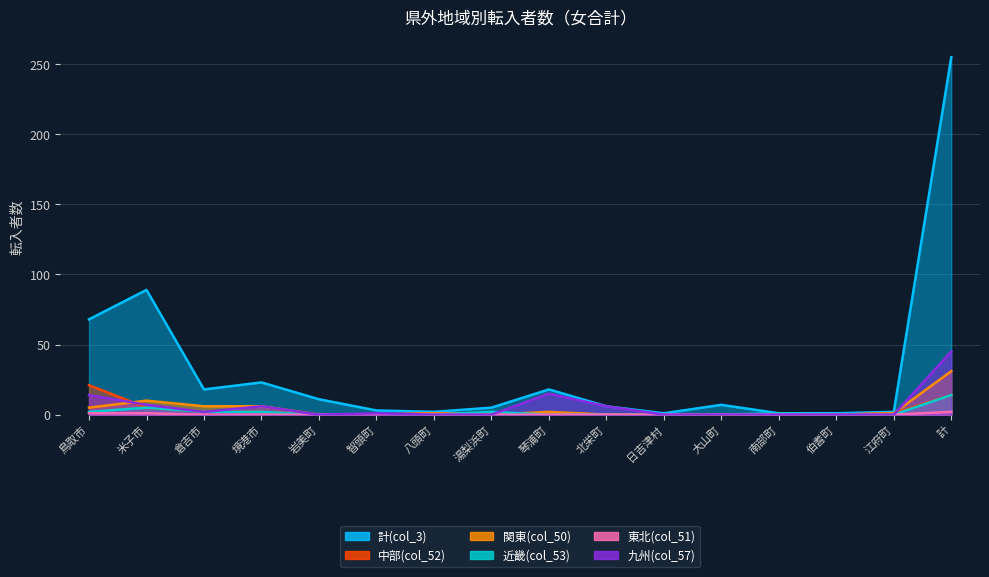

What is the label of the 4th point from the left?

境港市